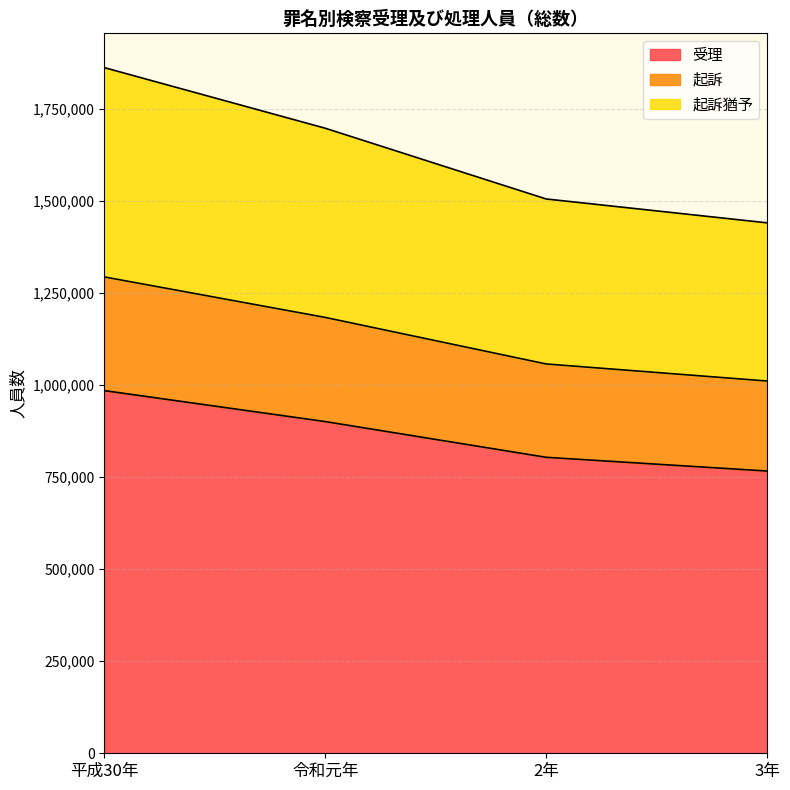

What value does the 受理 series have at 平成30年?

984819